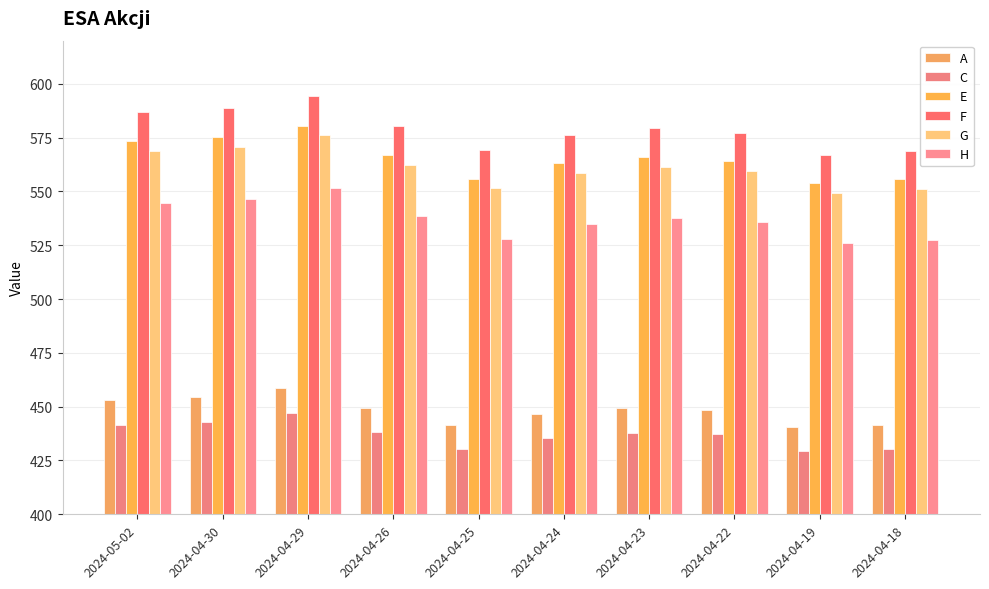

Count the number of data series in this chart.

6